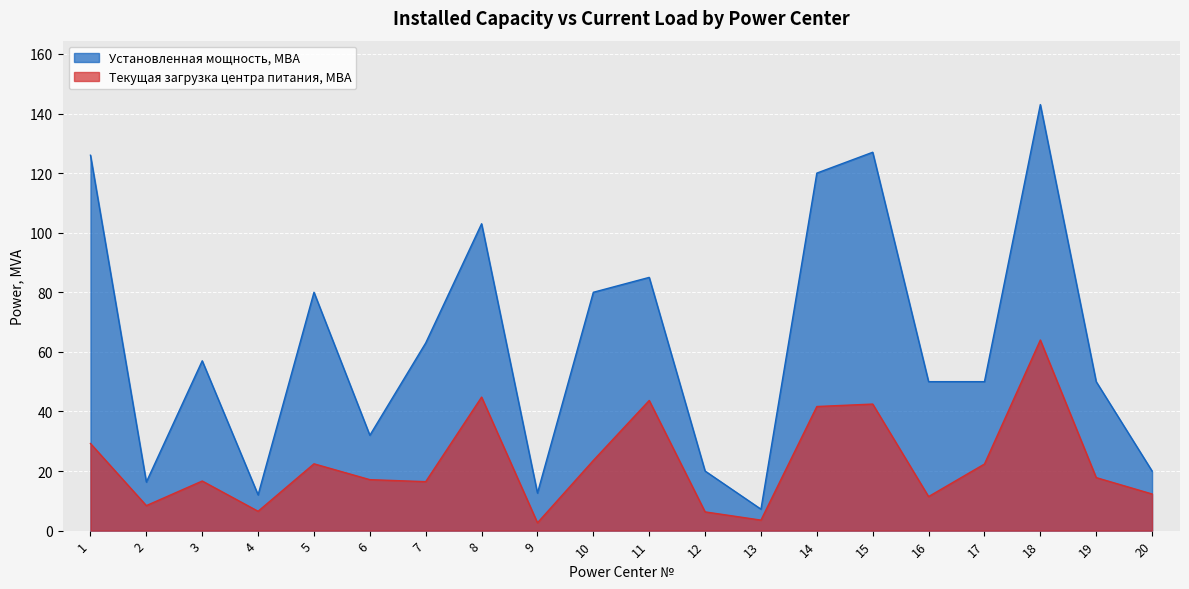

What is the sum of the Установленная мощность, МВА values at 14 and 15?

247.0